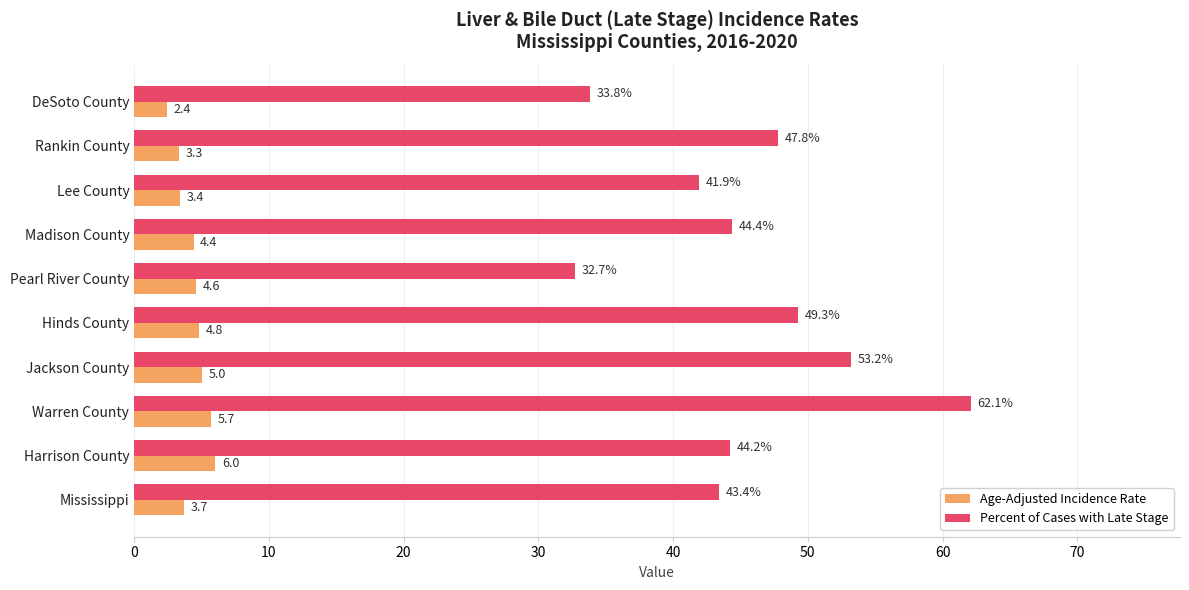

Read the Age-Adjusted Incidence Rate value at Hinds County.

4.8